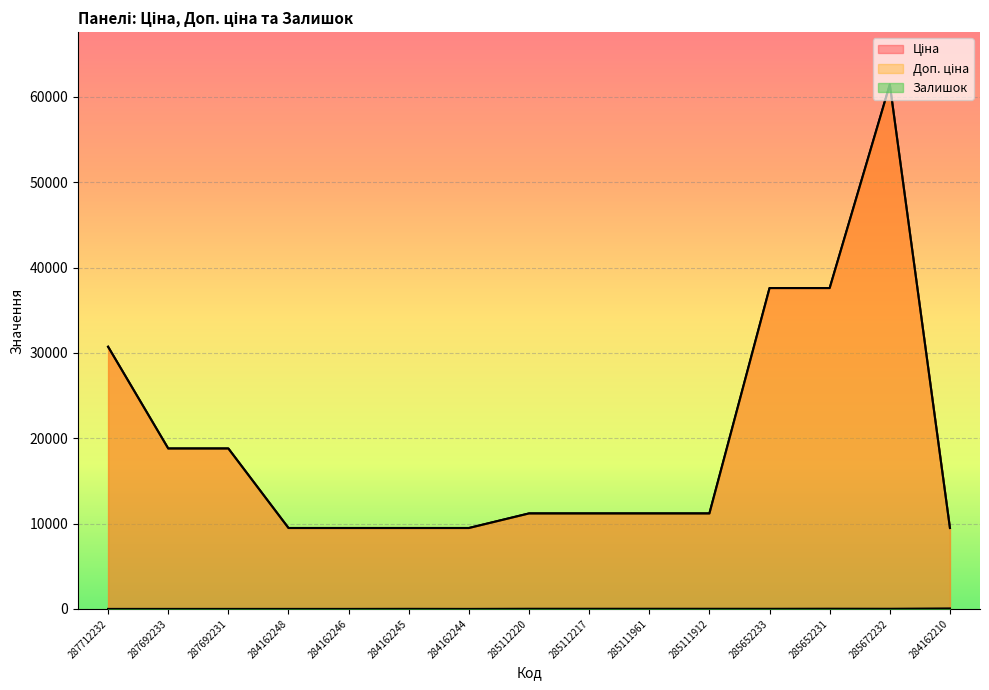

Which category has the lowest value in the Доп. ціна series?

284162248